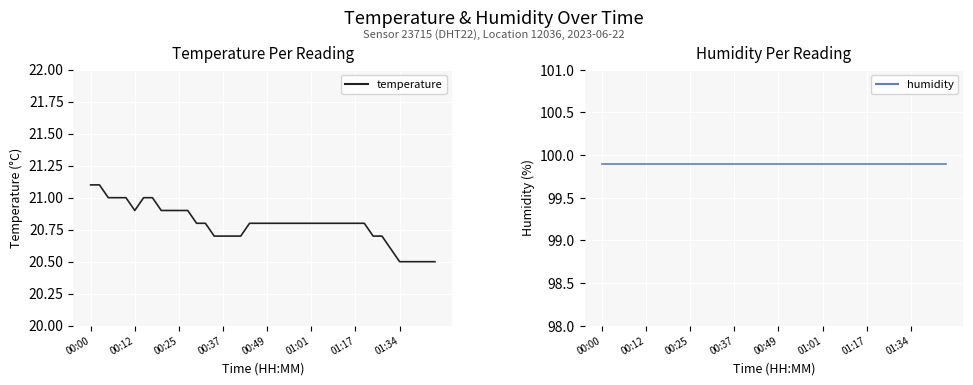

What is the maximum value for humidity?

99.9